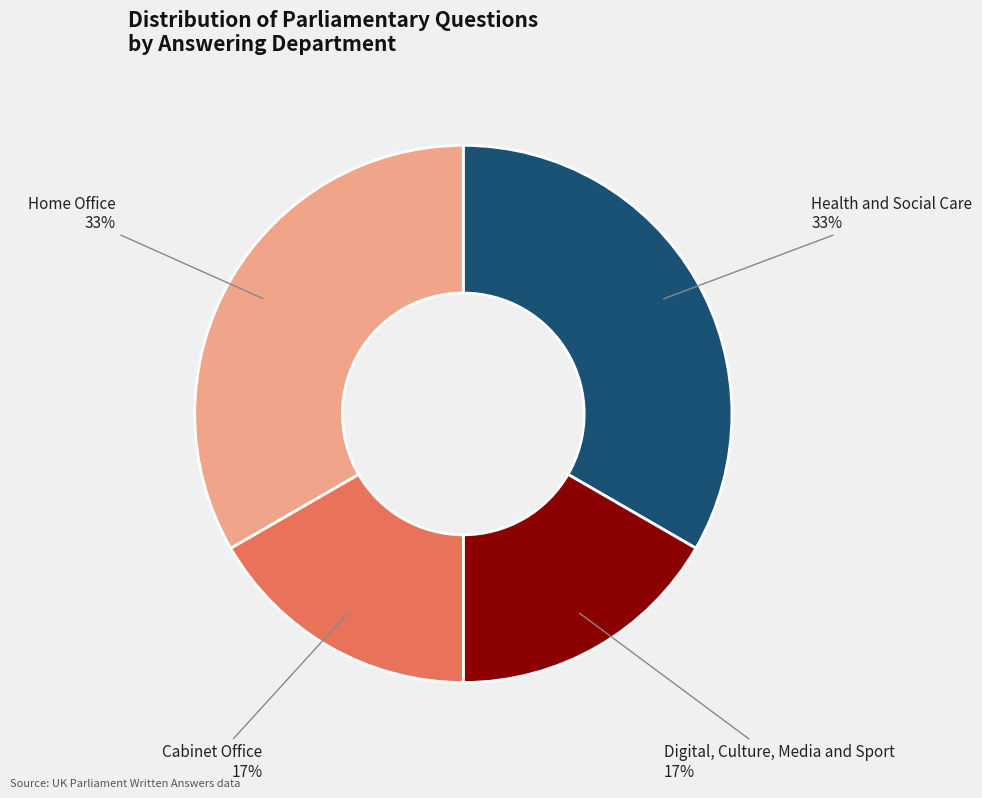

Does Digital, Culture, Media and Sport represent more than half of the total?

No